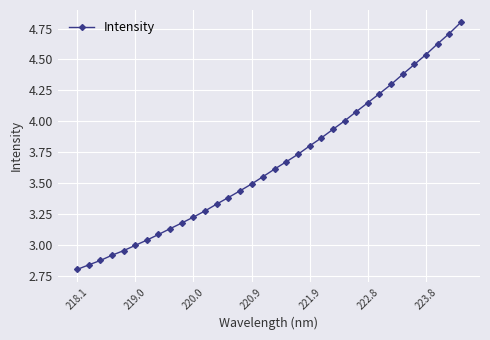

What is the maximum value shown in the chart?

4.8